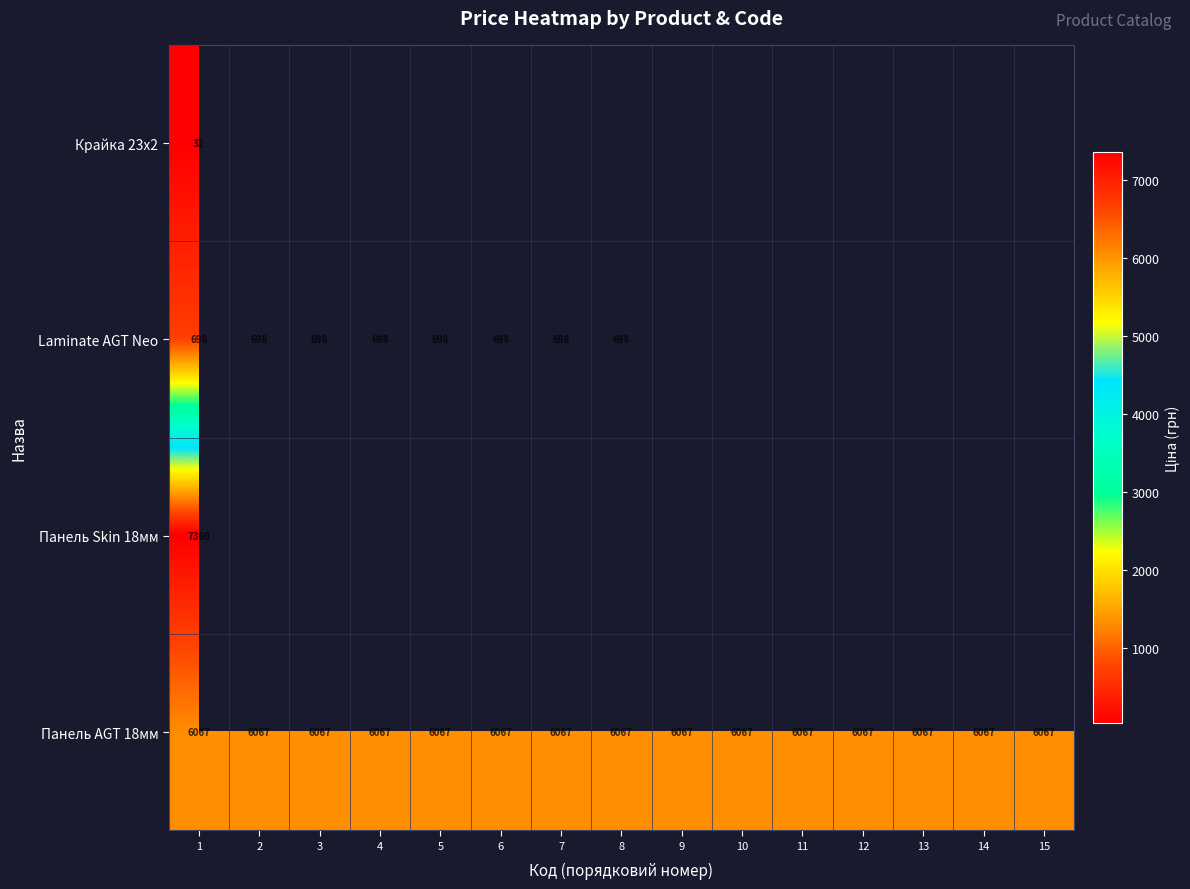

Read the Панель AGT 18мм value at 4.

6067.2